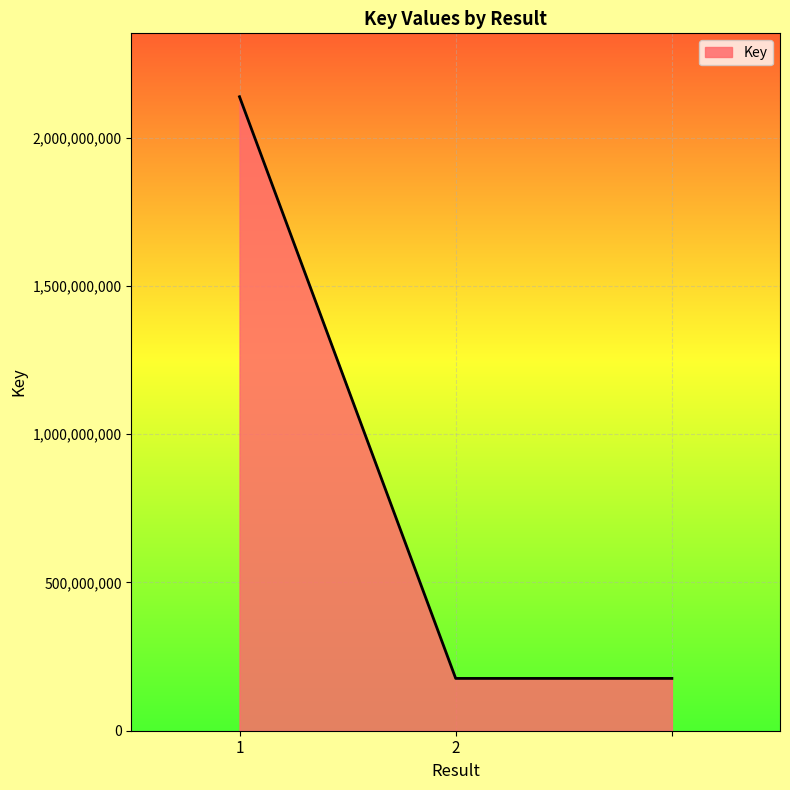

What is the maximum value shown in the chart?

2137657791